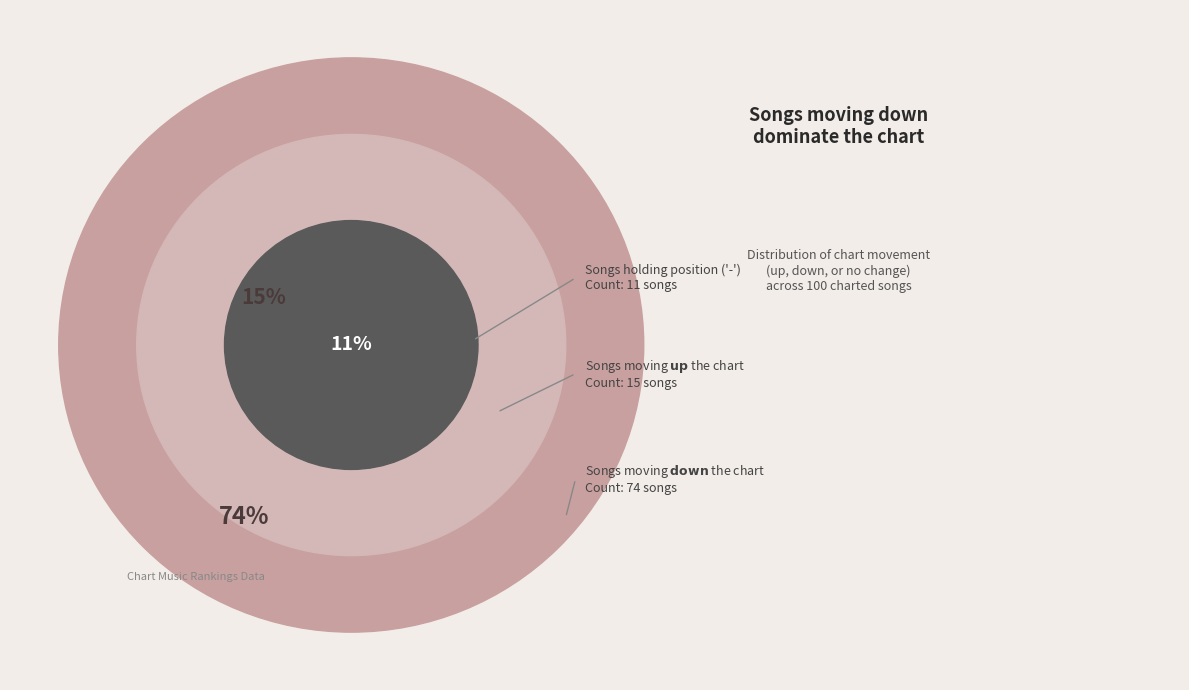

The down slice represents 74% of the pie. True or false?

True